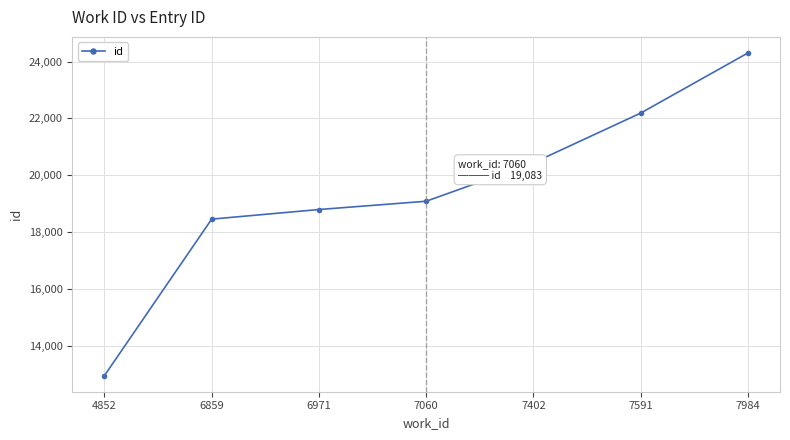

What is the maximum value shown in the chart?

24301